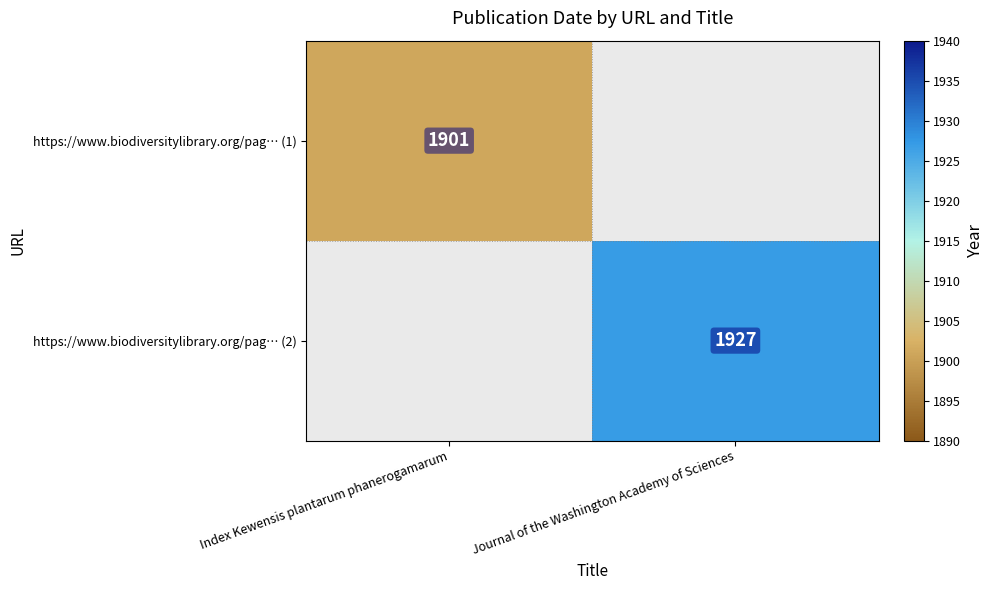

The value of https://www.biodiversitylibrary.org/pag… (1) at Index Kewensis plantarum phanerogamarum is 1901. True or false?

True